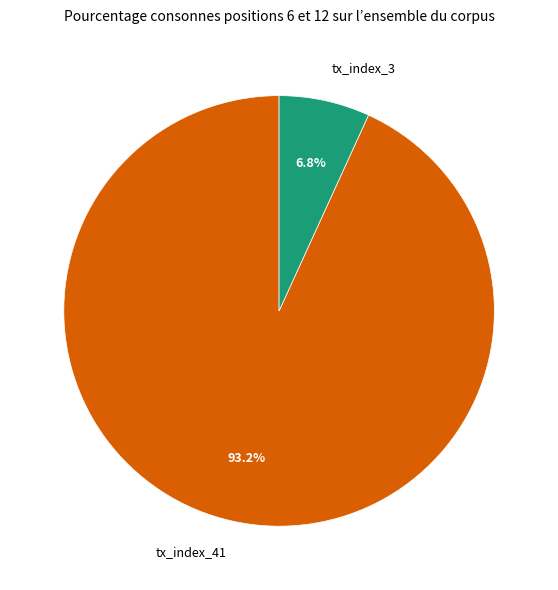

What is the smallest slice in the pie chart?

tx_index_3